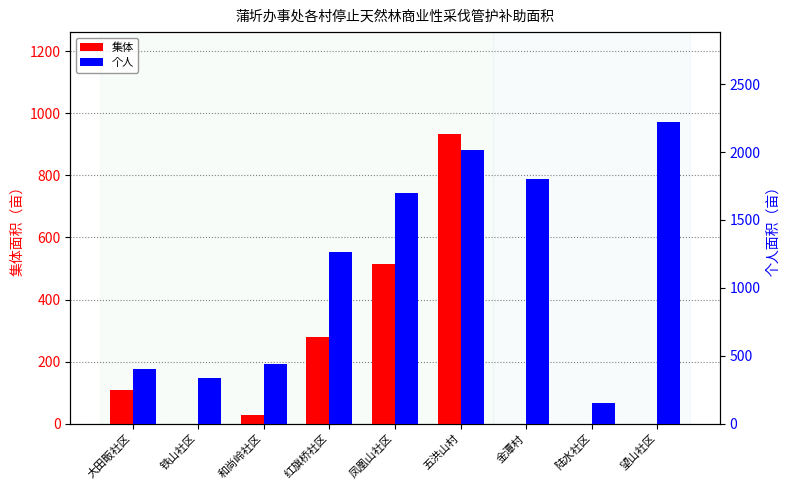

What are all the series names shown in the legend?

集体, 个人